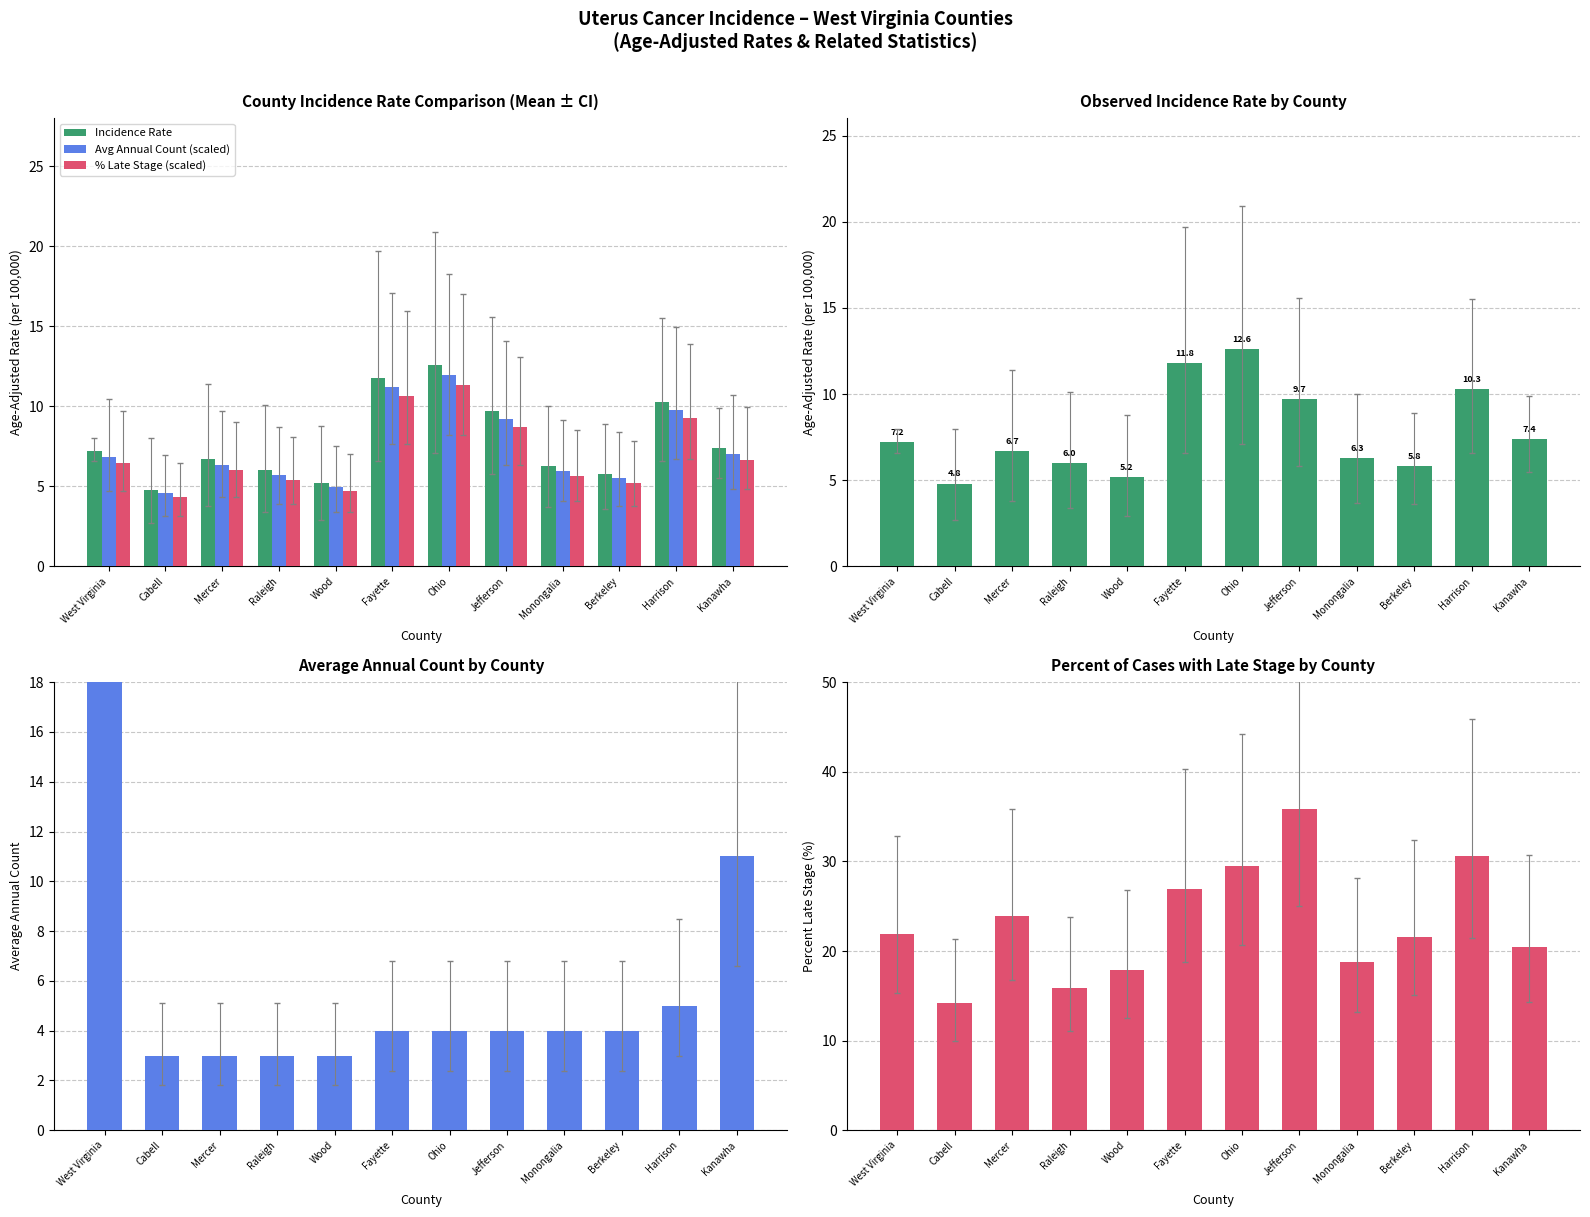

Reading left to right, list all the values displayed in this chart.

Incidence Rate: West Virginia=7.2	Cabell=4.8	Mercer=6.7	Raleigh=6.0	Wood=5.2	Fayette=11.8	Ohio=12.6	Jefferson=9.7	Monongalia=6.3	Berkeley=5.8	Harrison=10.3	Kanawha=7.4
Avg Annual Count (scaled): West Virginia=6.8	Cabell=4.6	Mercer=6.4	Raleigh=5.7	Wood=4.9	Fayette=11.2	Ohio=12.0	Jefferson=9.2	Monongalia=6.0	Berkeley=5.5	Harrison=9.8	Kanawha=7.0
% Late Stage (scaled): West Virginia=6.5	Cabell=4.3	Mercer=6.0	Raleigh=5.4	Wood=4.7	Fayette=10.6	Ohio=11.3	Jefferson=8.7	Monongalia=5.7	Berkeley=5.2	Harrison=9.3	Kanawha=6.7
Average Annual Count: West Virginia=34.0	Cabell=3.0	Mercer=3.0	Raleigh=3.0	Wood=3.0	Fayette=4.0	Ohio=4.0	Jefferson=4.0	Monongalia=4.0	Berkeley=4.0	Harrison=5.0	Kanawha=11.0
% Late Stage: West Virginia=21.9	Cabell=14.2	Mercer=23.9	Raleigh=15.9	Wood=17.9	Fayette=26.9	Ohio=29.5	Jefferson=35.8	Monongalia=18.8	Berkeley=21.6	Harrison=30.6	Kanawha=20.5